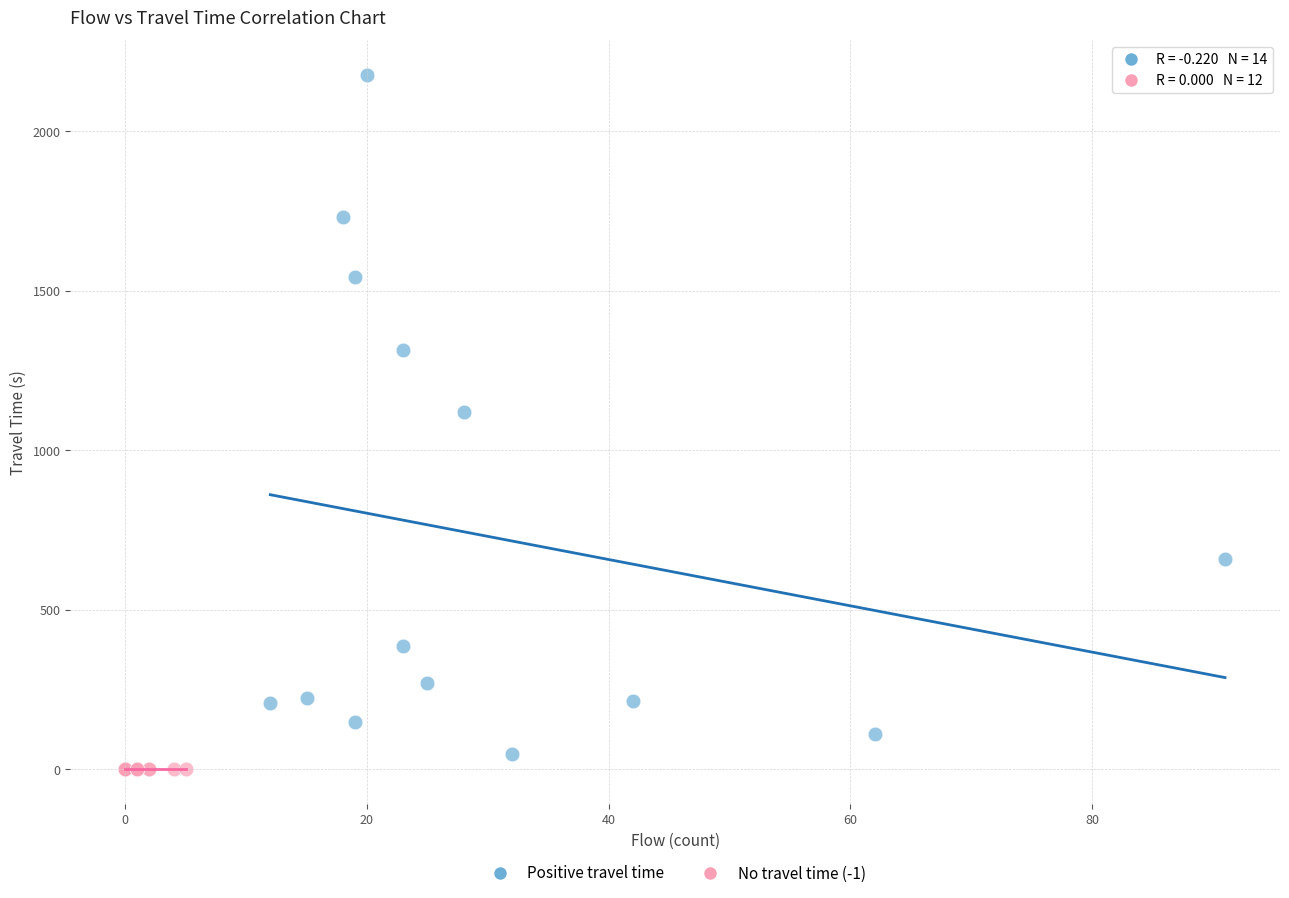

Which series contains the highest Y value?

Positive travel time